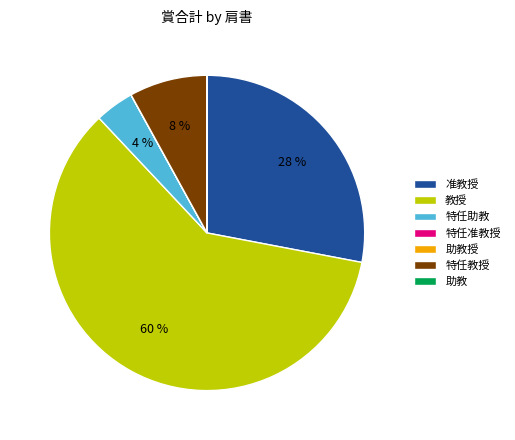

The 准教授 slice represents 28% of the pie. True or false?

True